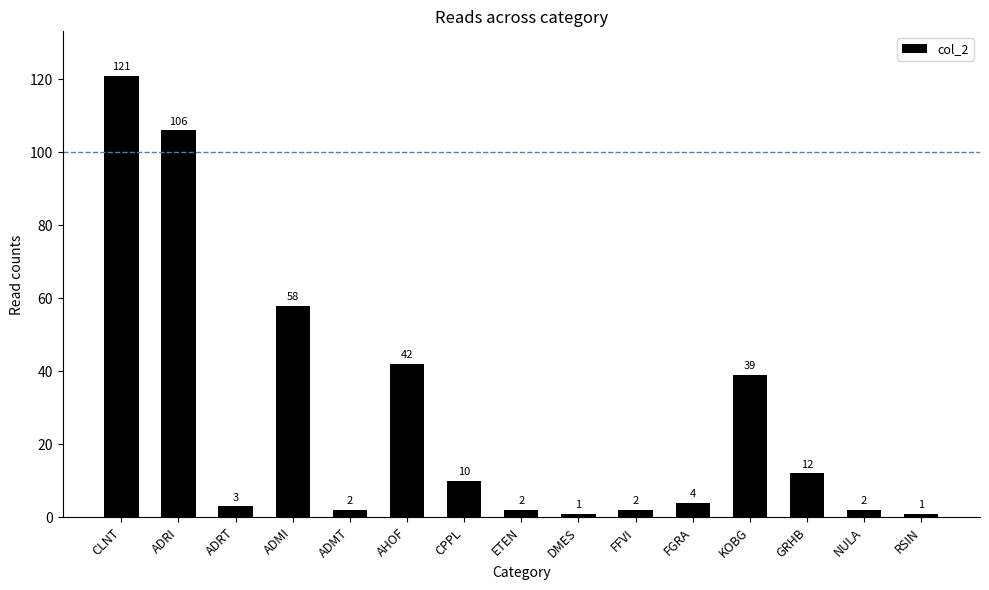

Reading left to right, extract all data points from this chart.

CLNT=121	ADRI=106	ADRT=3	ADMI=58	ADMT=2	AHOF=42	CPPL=10	ETEN=2	DMES=1	FFVI=2	FGRA=4	KOBG=39	GRHB=12	NULA=2	RSIN=1